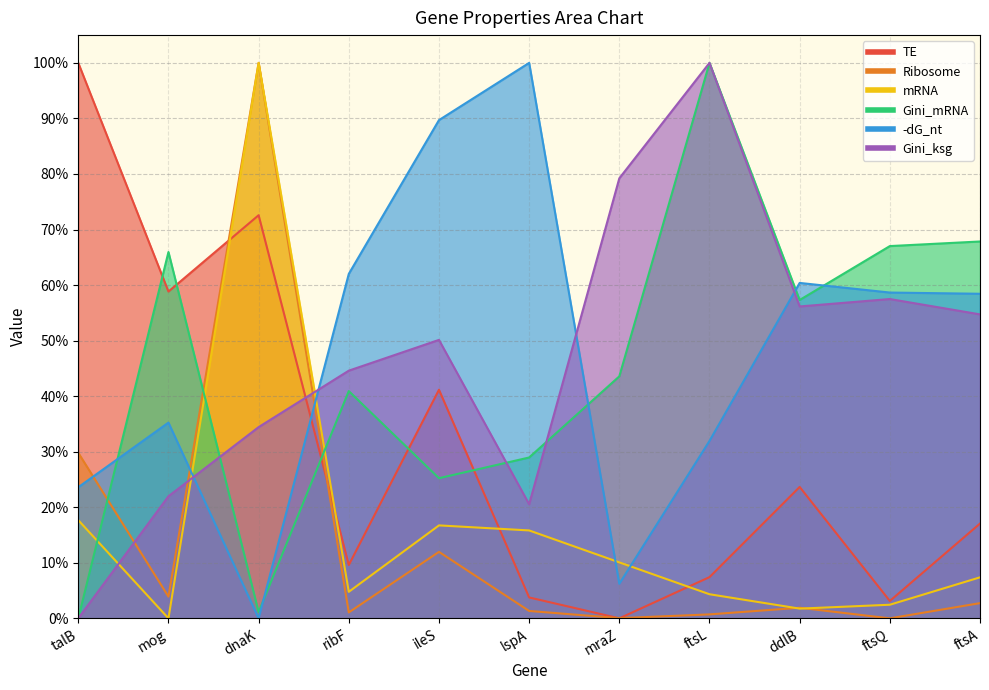

What is the label of the 9th point from the left?

ddlB